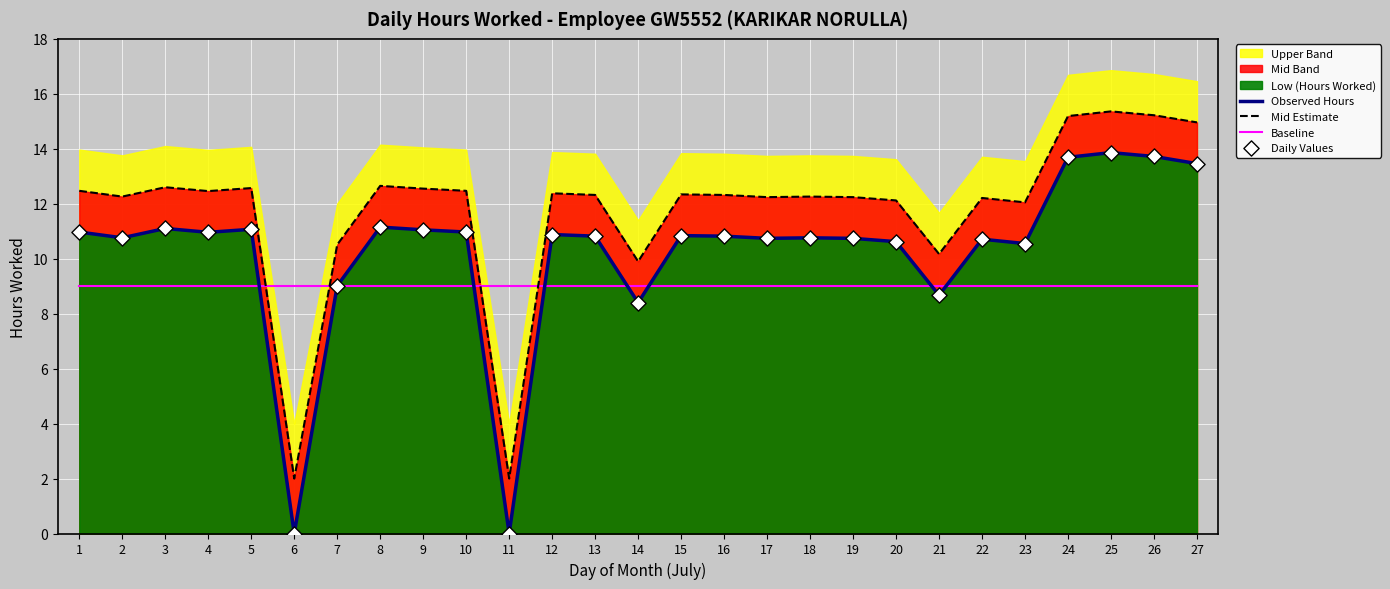

Which series has the largest total across all categories?

Mid Estimate